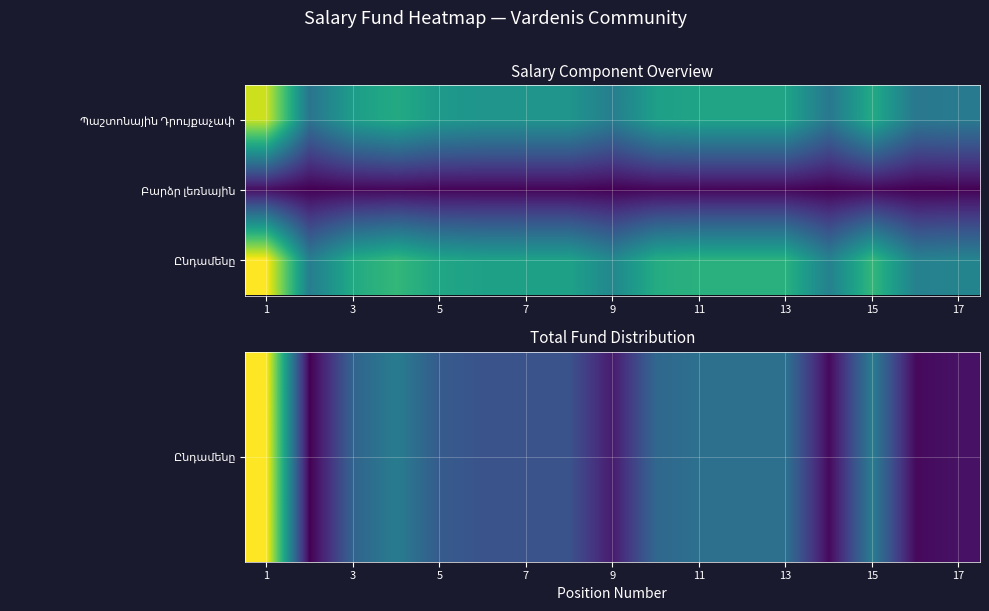

Count the number of data series in this chart.

3